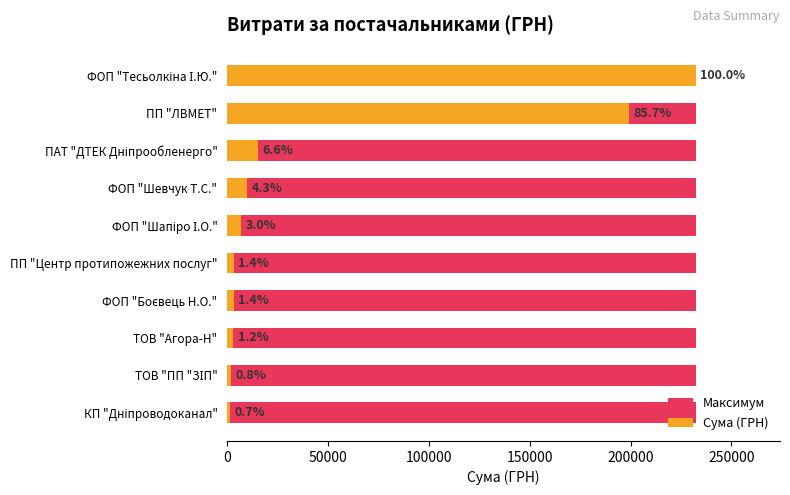

Is the value of Максимум at 0 greater than the value of Сума (ГРН) at 250000?

No